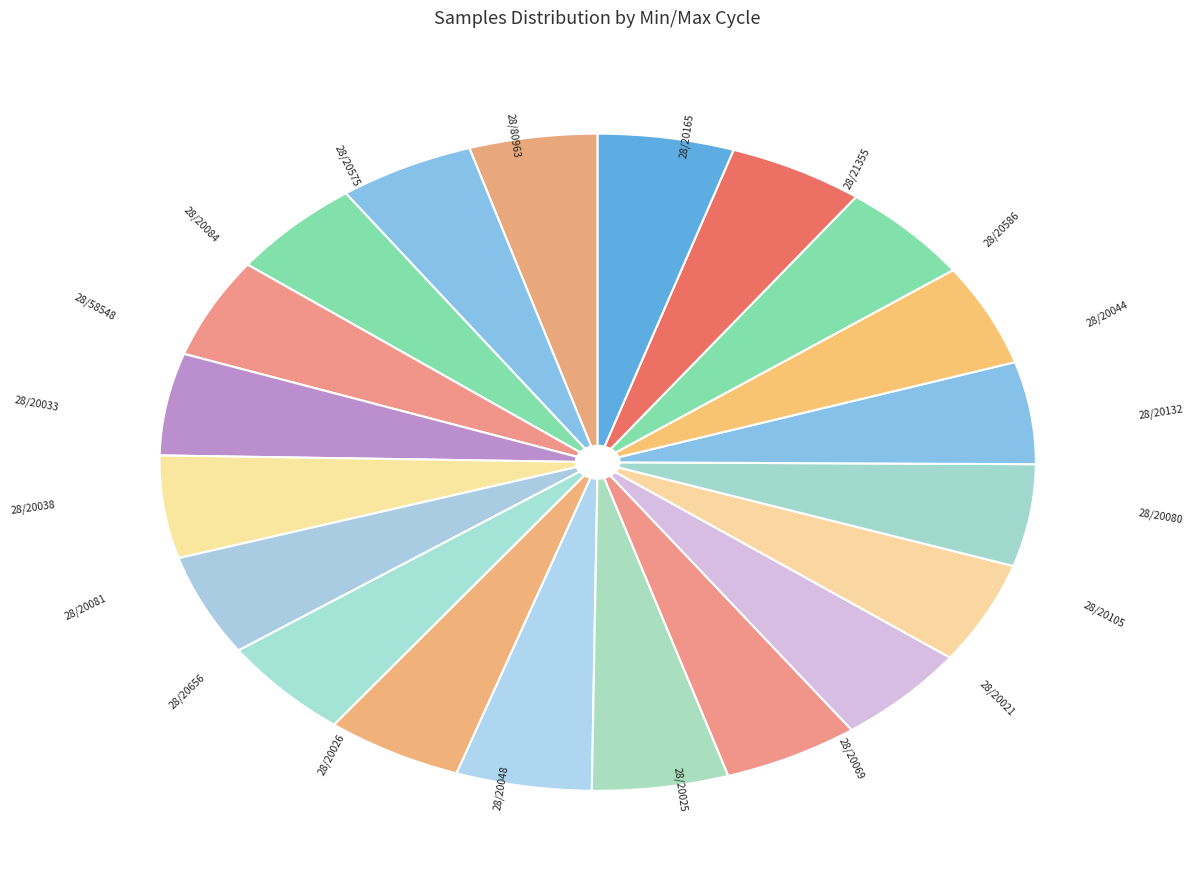

How many segments does this pie chart have?

20